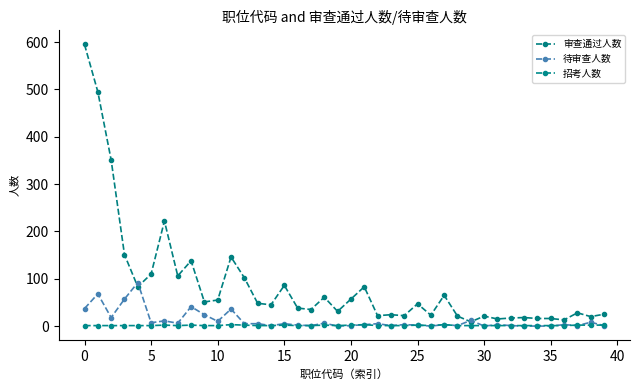

Which series has the largest total across all categories?

审查通过人数